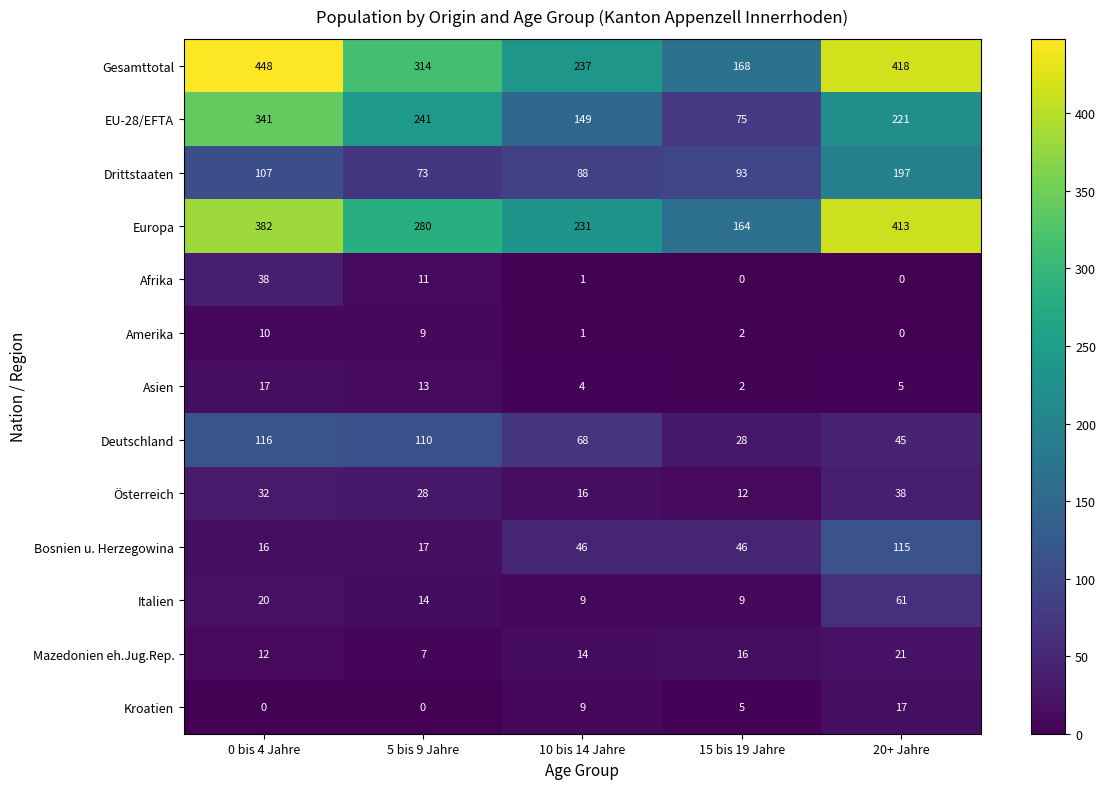

The Österreich series shows 28 at 5 bis 9 Jahre. True or false?

True